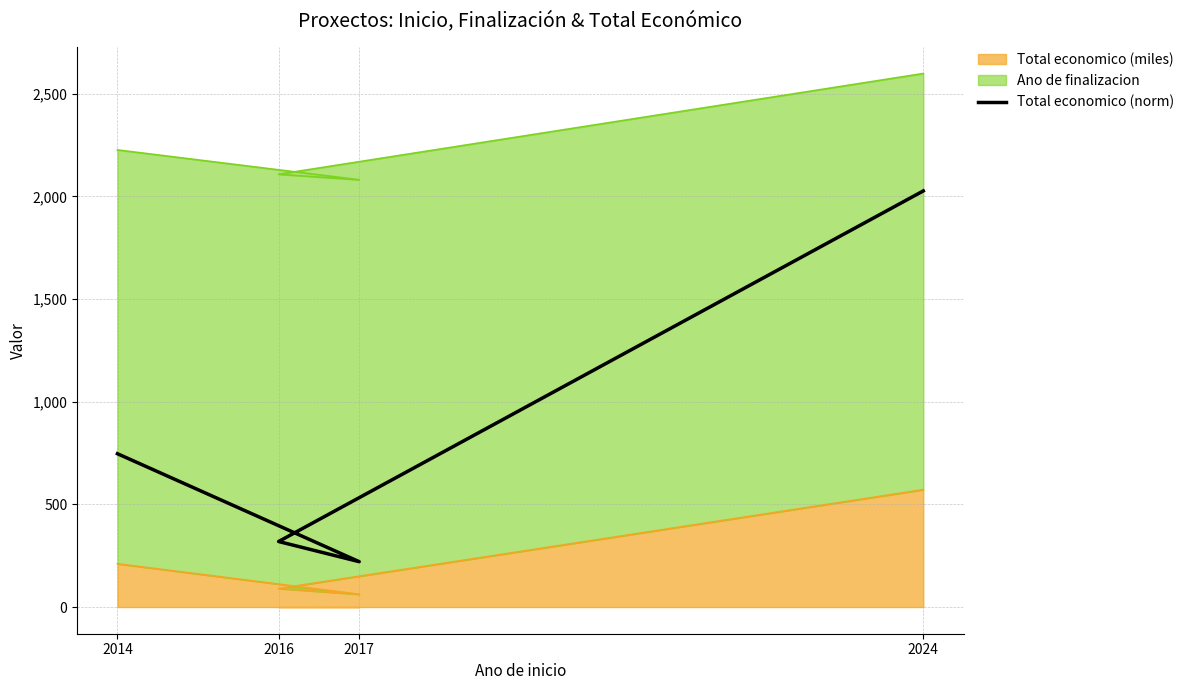

Read the value at 2014.

746.9